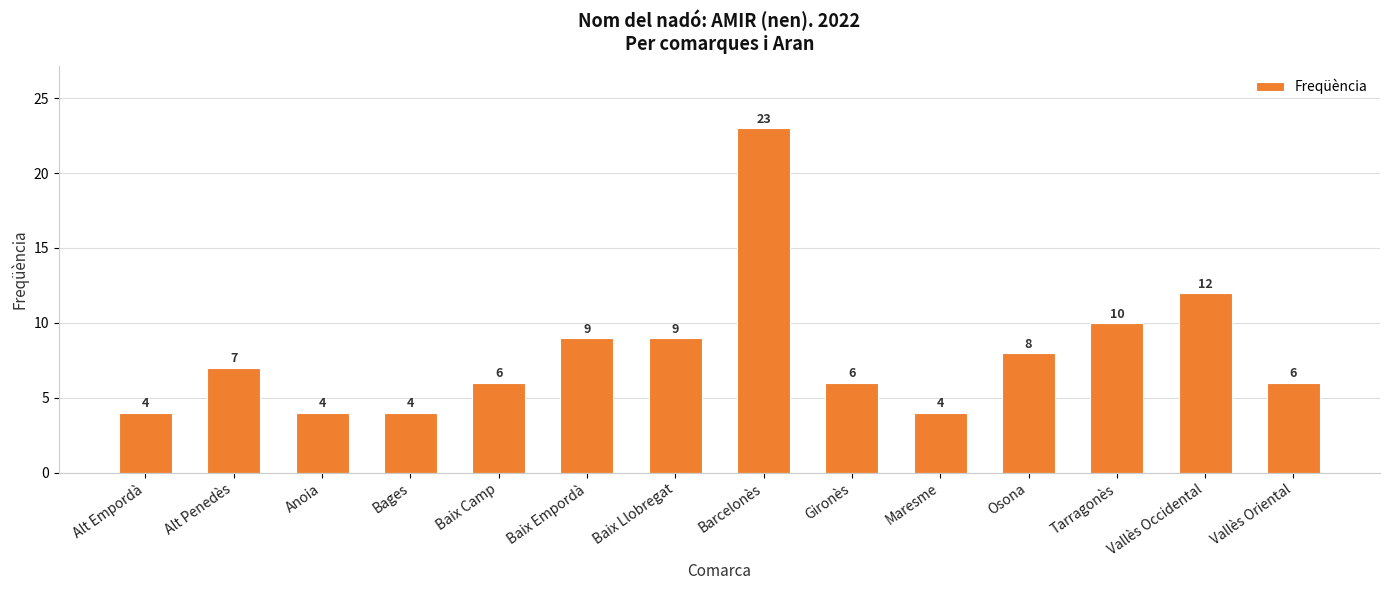

Is it true that the value at Osona is 8?

True